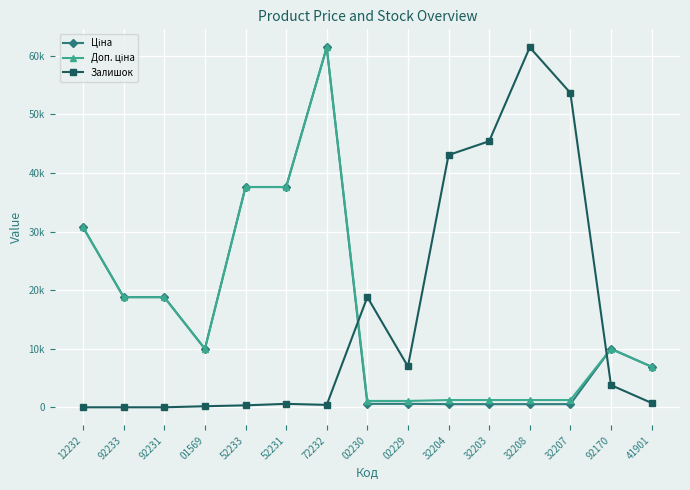

What is the label of the 7th point from the right?

02229